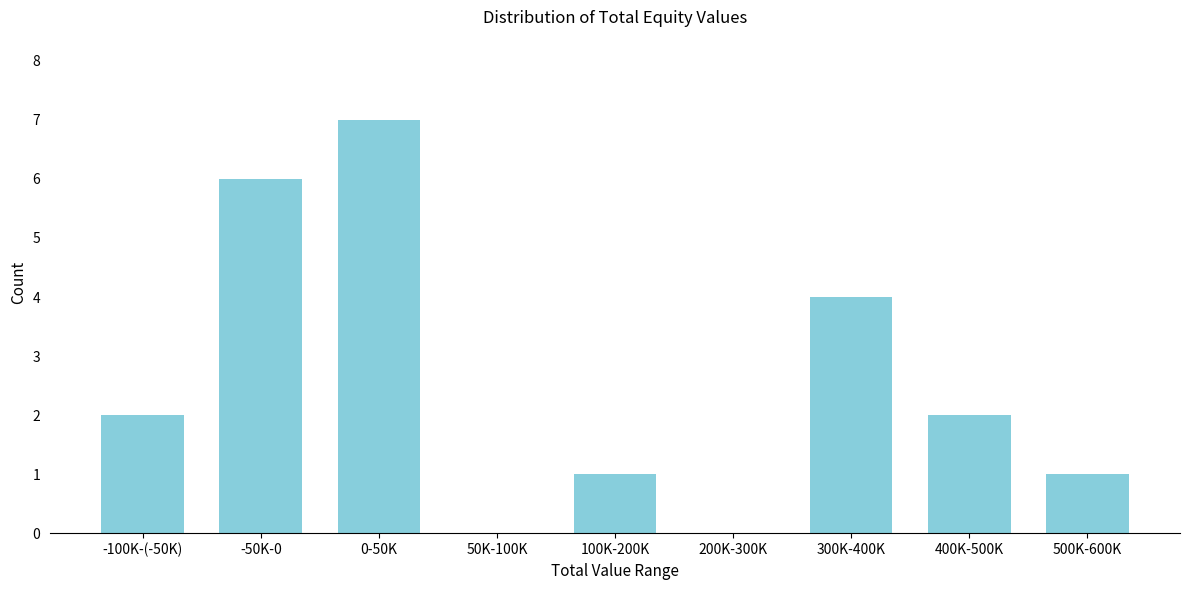

Reading right to left, list all the values displayed in this chart.

500K-600K=1	400K-500K=2	300K-400K=4	200K-300K=0	100K-200K=1	50K-100K=0	0-50K=7	-50K-0=6	-100K-(-50K)=2